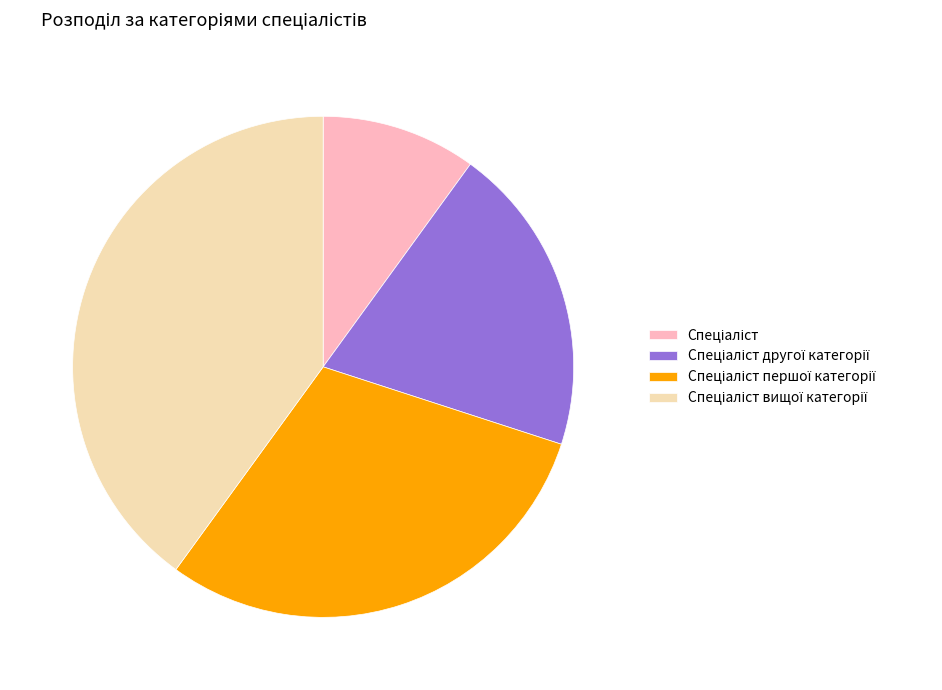

Does any single category account for the majority?

No